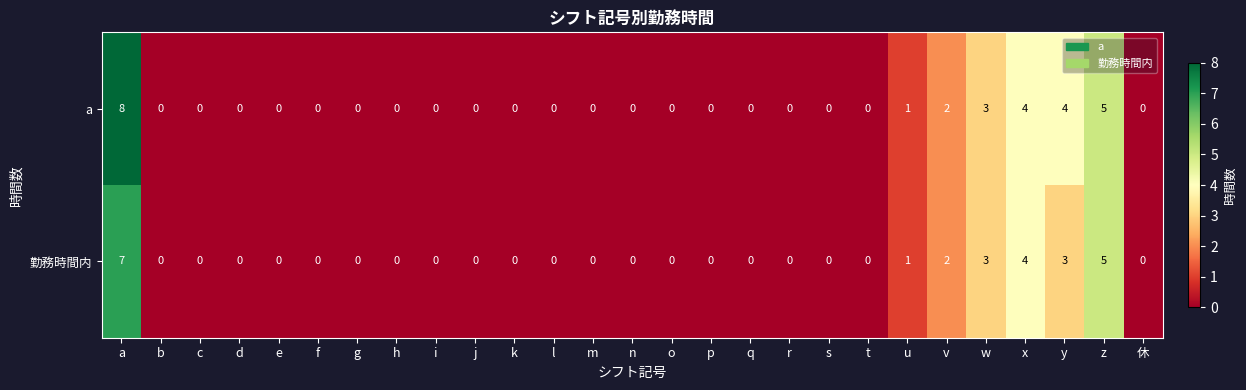

List the series in order of their overall mean, highest first.

a, 勤務時間内